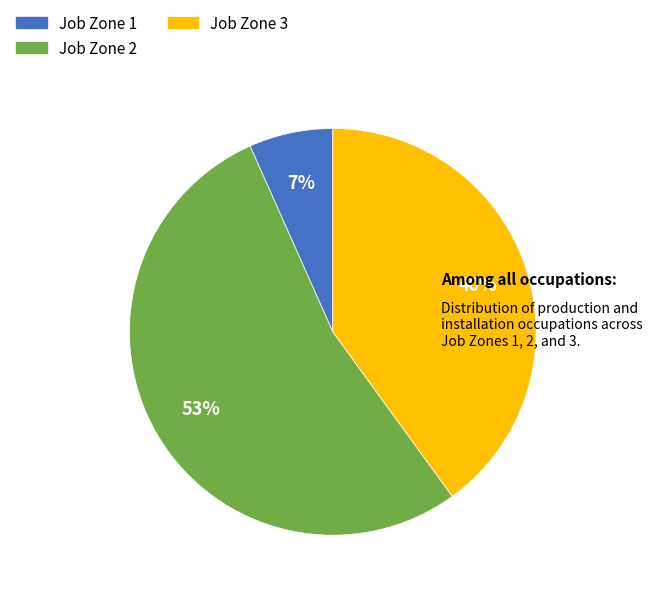

Which category has the biggest portion of the pie?

Job Zone 2